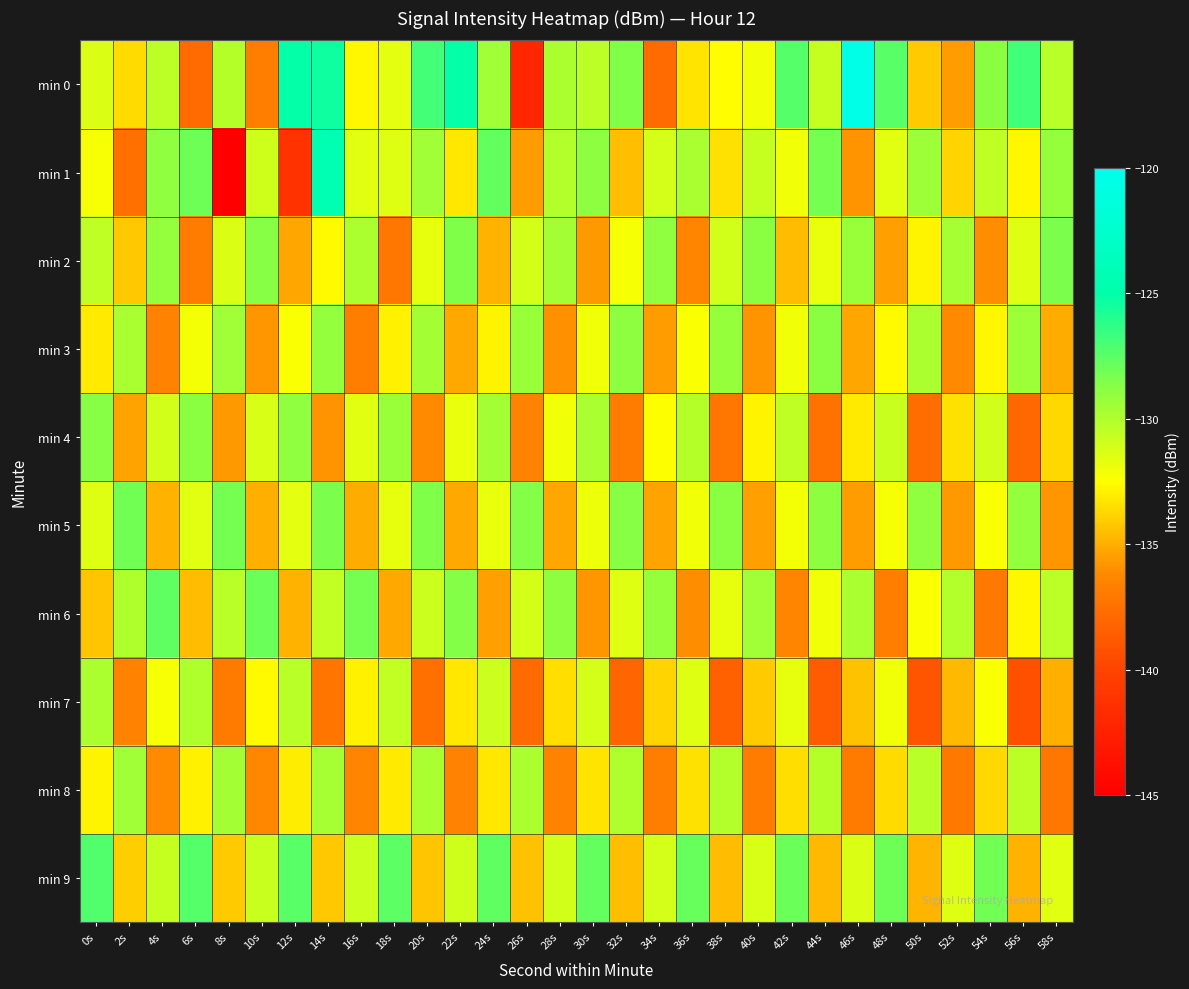

At which category is the sum across all series the highest?

14s